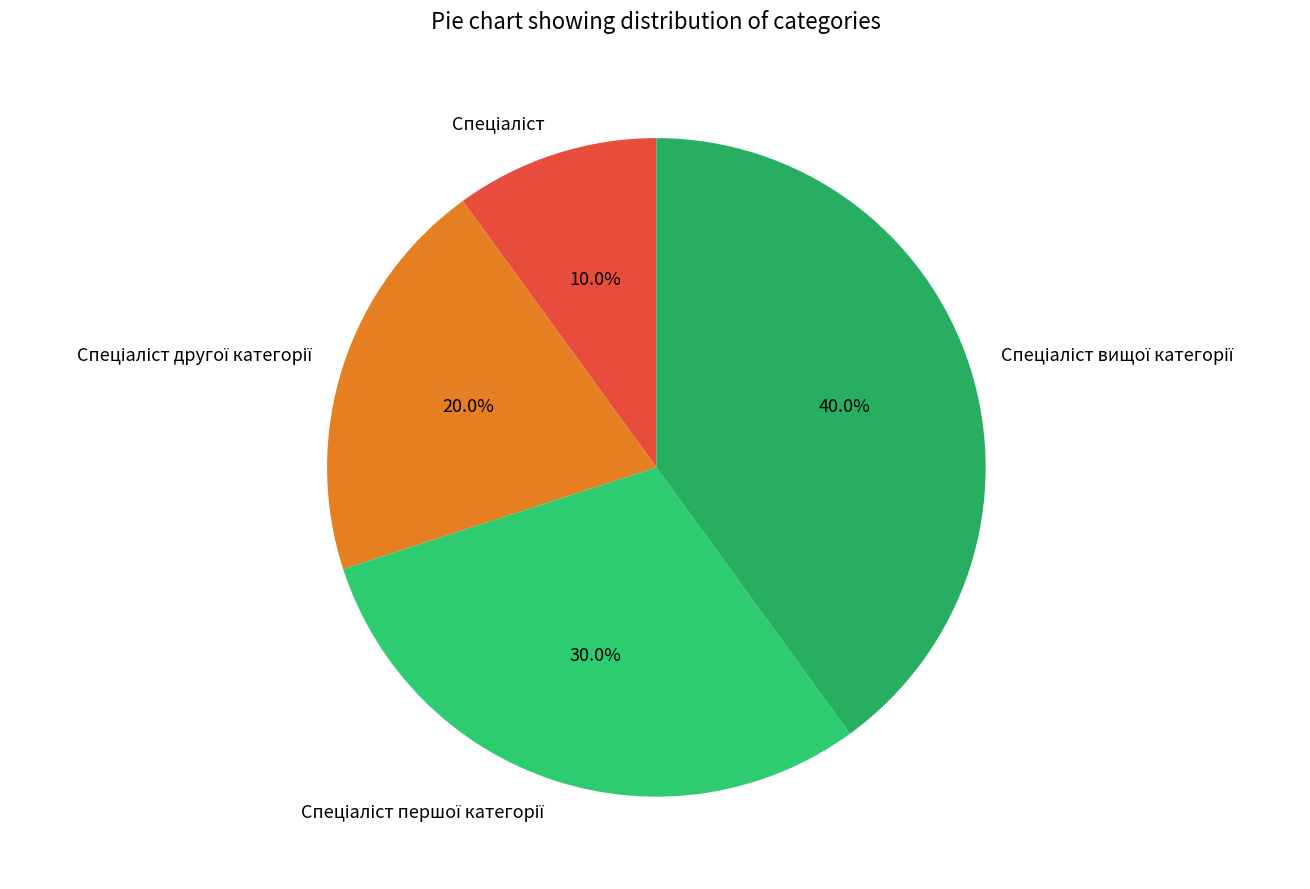

How many slices are in this pie chart?

4